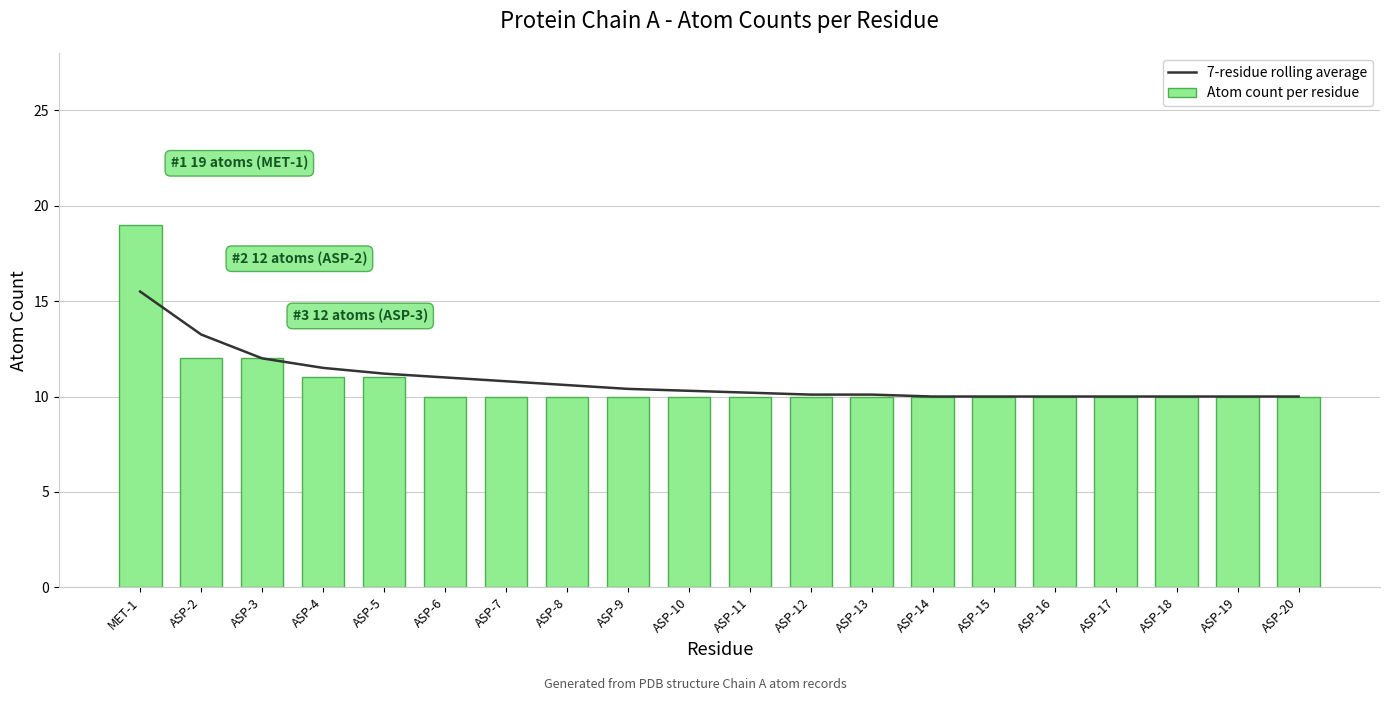

Which category has the highest value in the 7-residue rolling average series?

MET-1